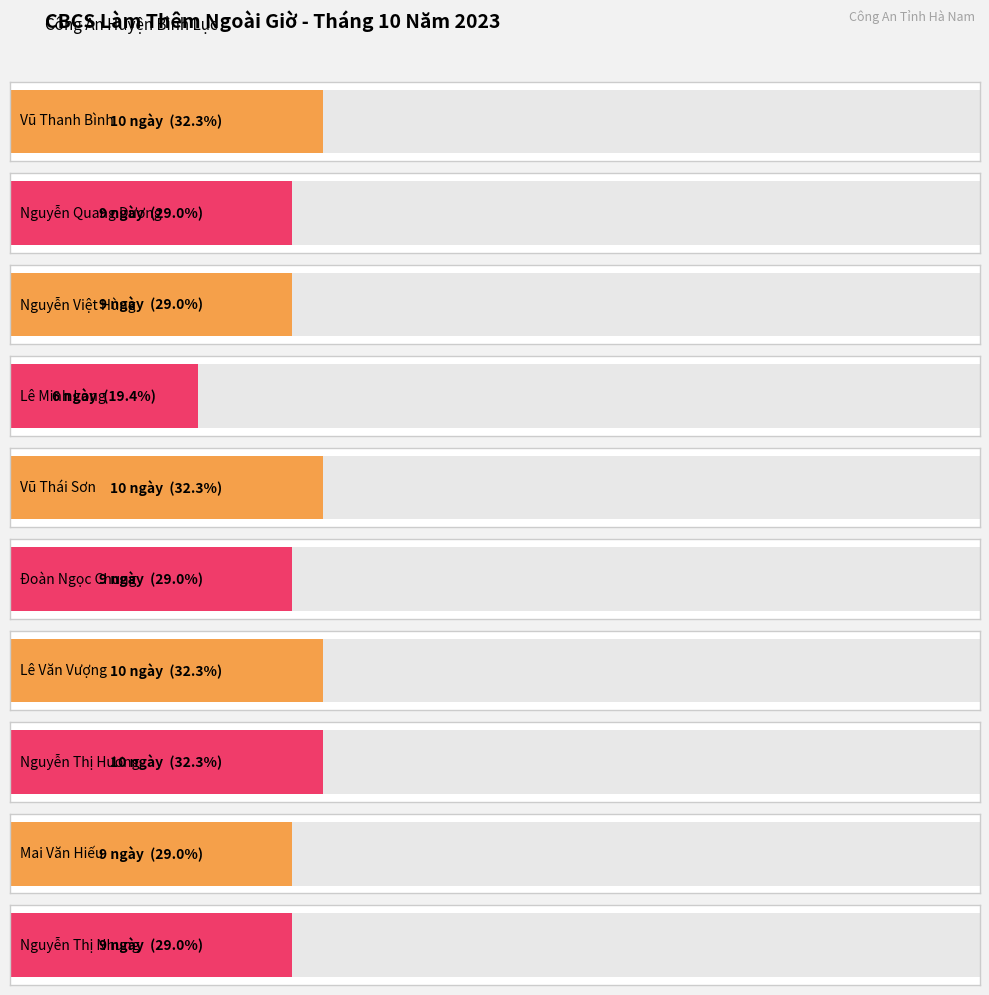

Read the value at Nguyễn Thị Nhung.

9